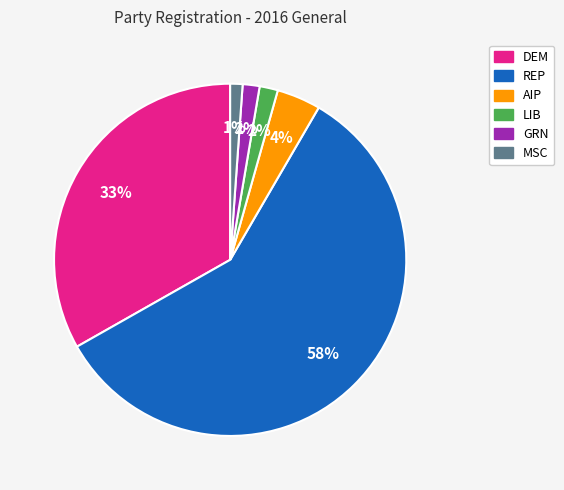

To the nearest percent, what is the difference between the largest and smallest slice percentages?

57%